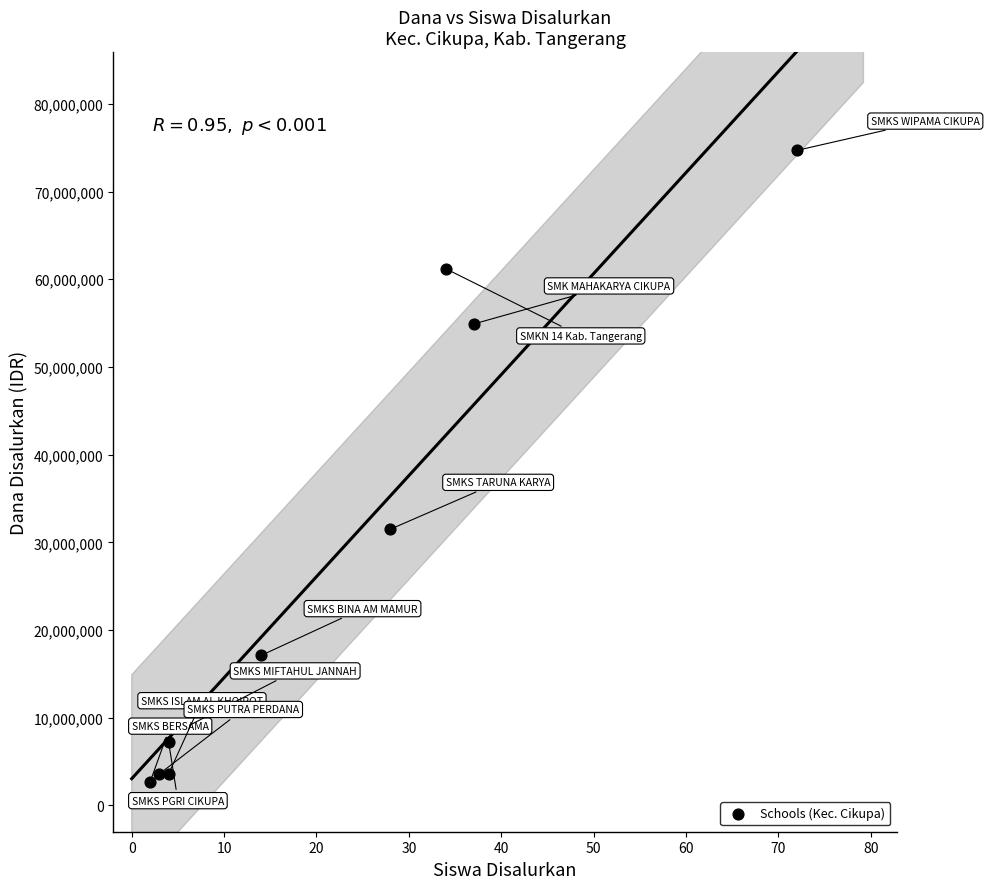

What is the average X value?

20